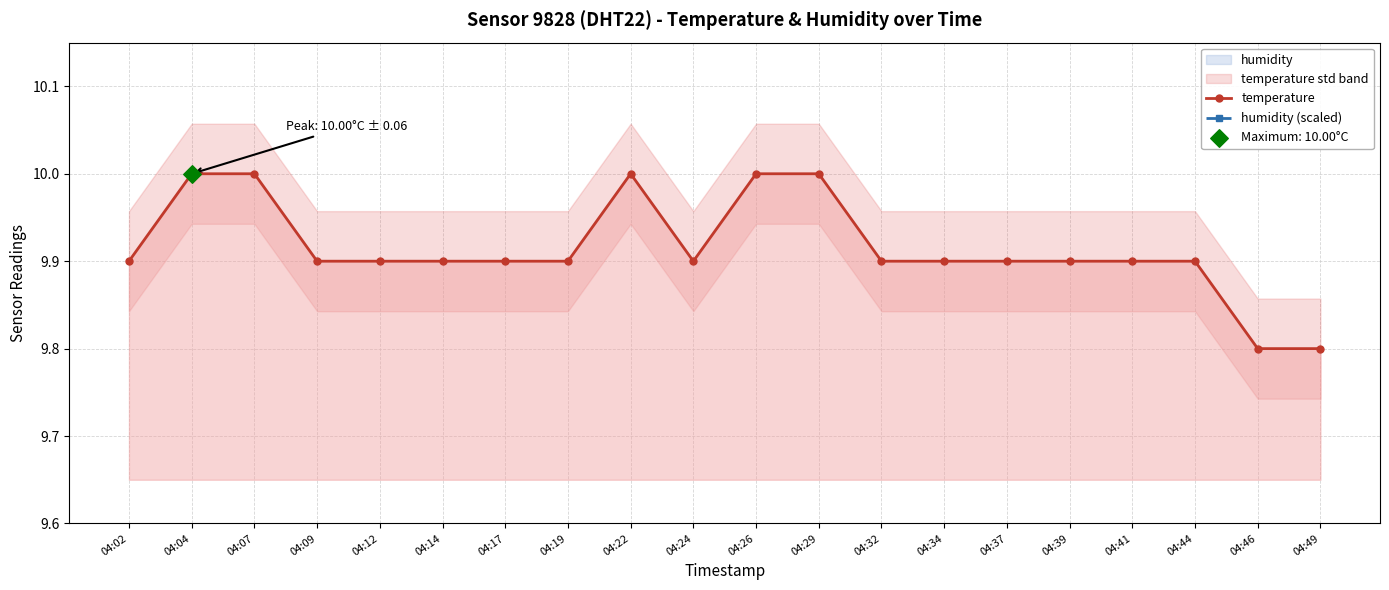

Which series has the largest total across all categories?

temperature